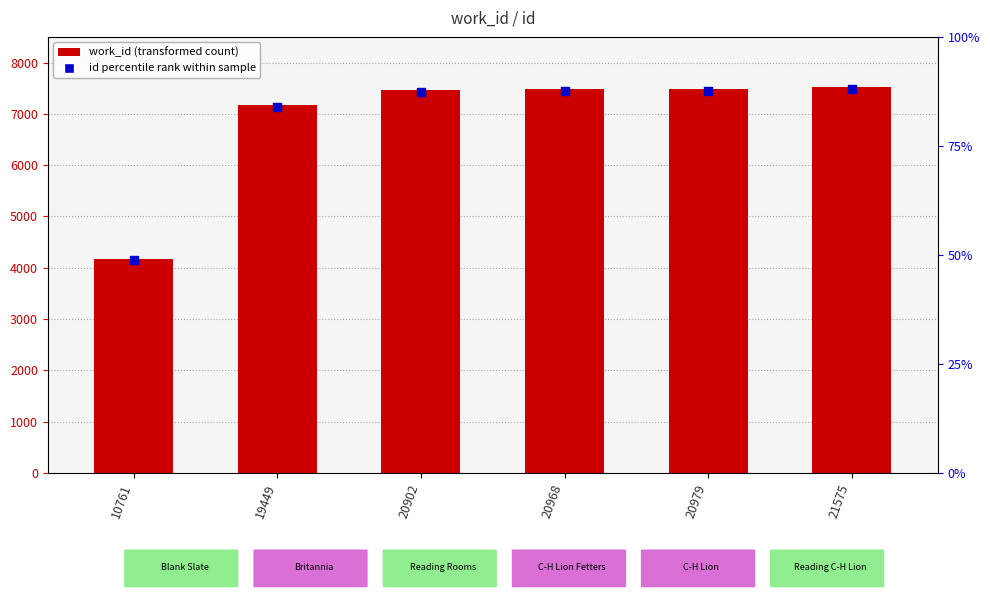

Is the value of id rank within sample at 20979 greater than the value of work_id (transformed count) at 21575?

No